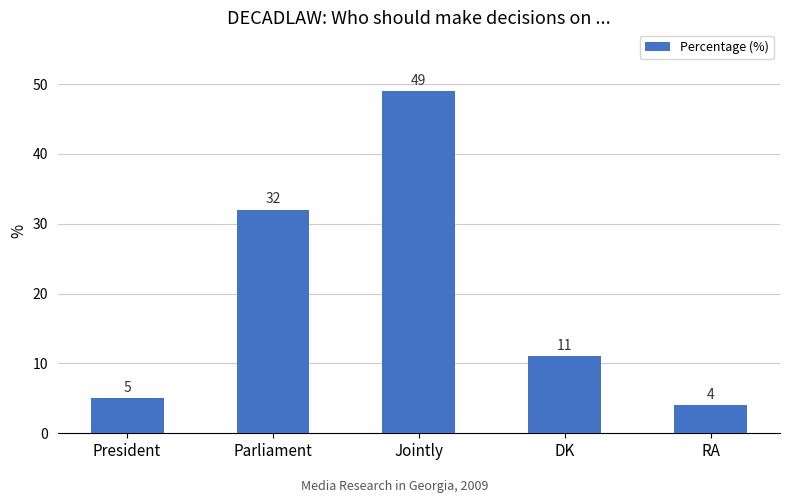

The chart shows a value of 4 at DK. True or false?

False